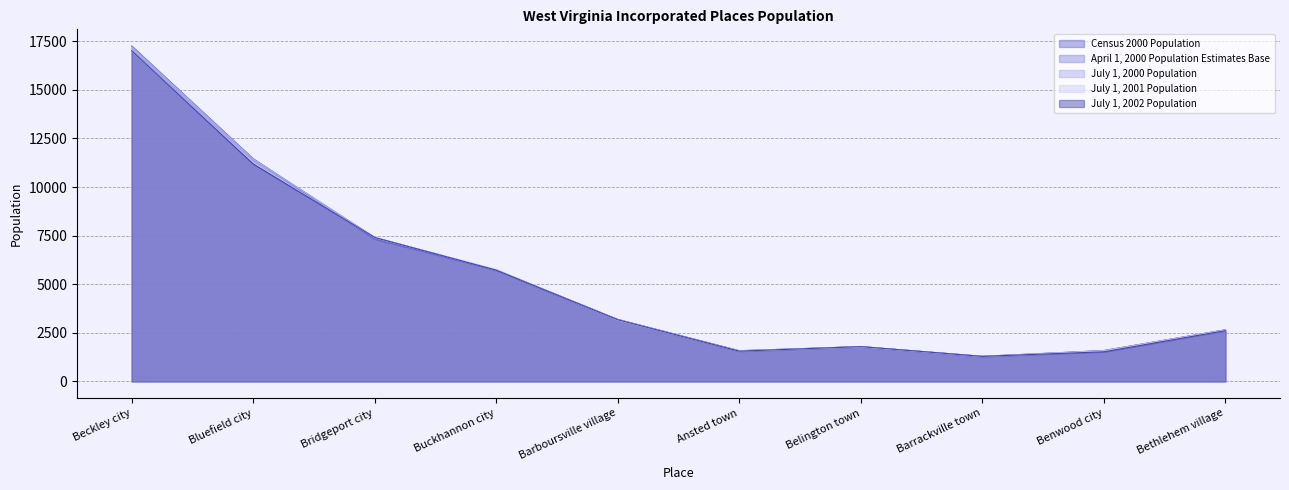

What position from the left is Barboursville village?

5